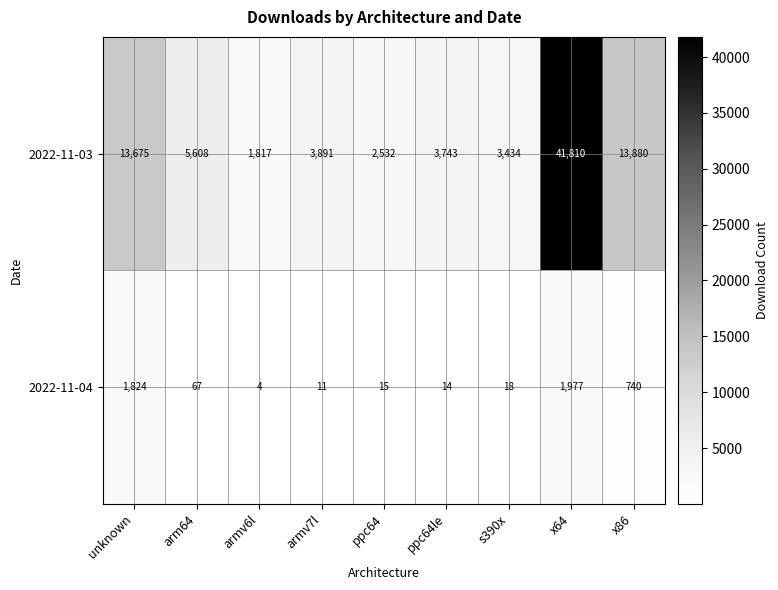

What is the sum of the 2022-11-03 values at ppc64le and x64?

45553